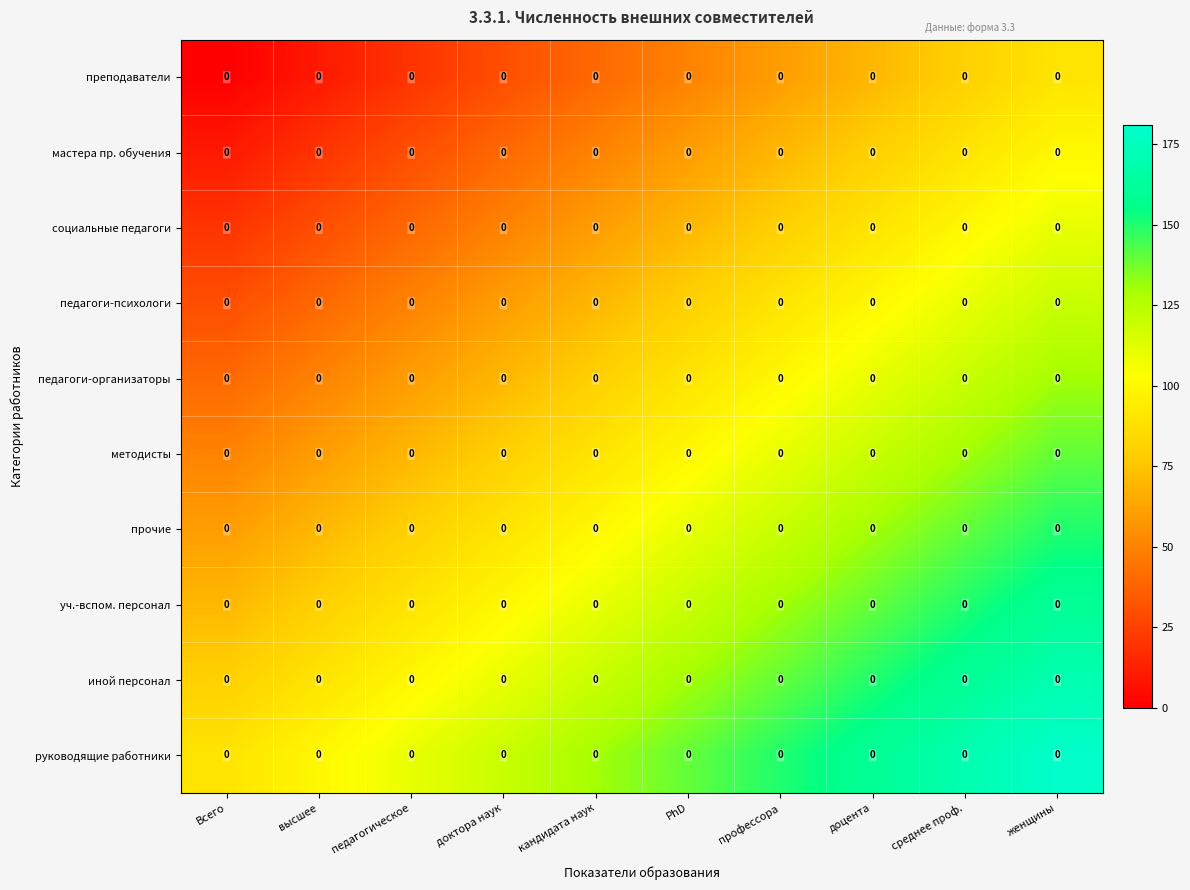

Reading left to right, transcribe all the data shown in this chart.

преподаватели: Всего=0	высшее=0	педагогическое=0	доктора наук=0	кандидата наук=0	PhD=0	профессора=0	доцента=0	среднее проф.=0	женщины=0
мастера пр. обучения: Всего=0	высшее=0	педагогическое=0	доктора наук=0	кандидата наук=0	PhD=0	профессора=0	доцента=0	среднее проф.=0	женщины=0
социальные педагоги: Всего=0	высшее=0	педагогическое=0	доктора наук=0	кандидата наук=0	PhD=0	профессора=0	доцента=0	среднее проф.=0	женщины=0
педагоги-психологи: Всего=0	высшее=0	педагогическое=0	доктора наук=0	кандидата наук=0	PhD=0	профессора=0	доцента=0	среднее проф.=0	женщины=0
педагоги-организаторы: Всего=0	высшее=0	педагогическое=0	доктора наук=0	кандидата наук=0	PhD=0	профессора=0	доцента=0	среднее проф.=0	женщины=0
методисты: Всего=0	высшее=0	педагогическое=0	доктора наук=0	кандидата наук=0	PhD=0	профессора=0	доцента=0	среднее проф.=0	женщины=0
прочие: Всего=0	высшее=0	педагогическое=0	доктора наук=0	кандидата наук=0	PhD=0	профессора=0	доцента=0	среднее проф.=0	женщины=0
уч.-вспом. персонал: Всего=0	высшее=0	педагогическое=0	доктора наук=0	кандидата наук=0	PhD=0	профессора=0	доцента=0	среднее проф.=0	женщины=0
иной персонал: Всего=0	высшее=0	педагогическое=0	доктора наук=0	кандидата наук=0	PhD=0	профессора=0	доцента=0	среднее проф.=0	женщины=0
руководящие работники: Всего=0	высшее=0	педагогическое=0	доктора наук=0	кандидата наук=0	PhD=0	профессора=0	доцента=0	среднее проф.=0	женщины=0